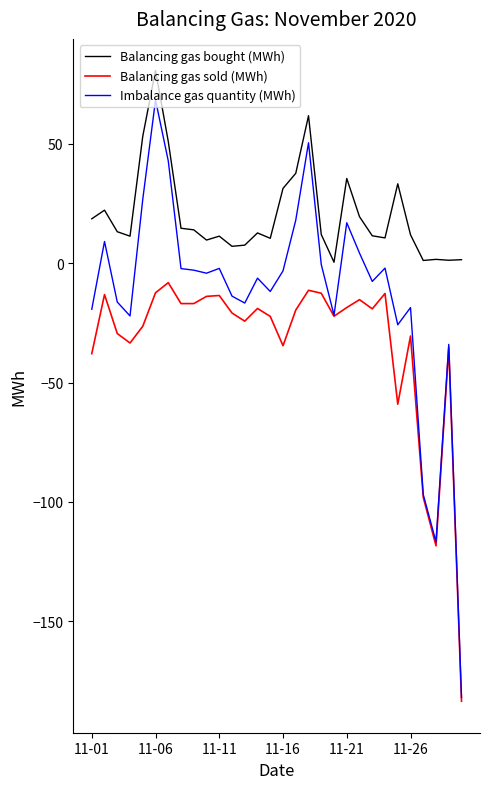

Rank the series by their maximum value, from highest to lowest.

Balancing gas bought (MWh), Imbalance gas quantity (MWh), Balancing gas sold (MWh)